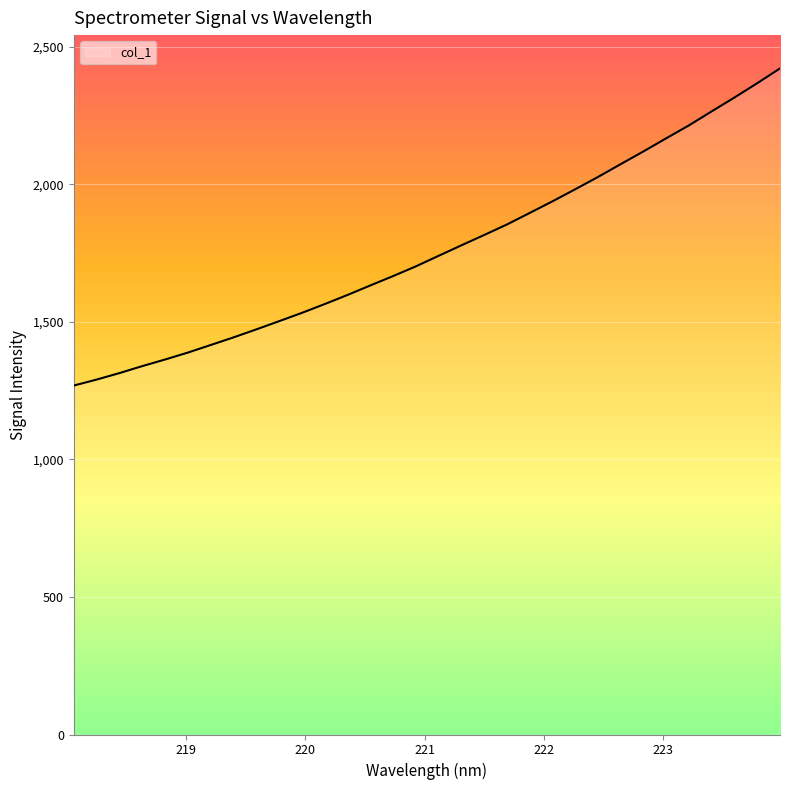

What is the smallest value displayed?

1268.5